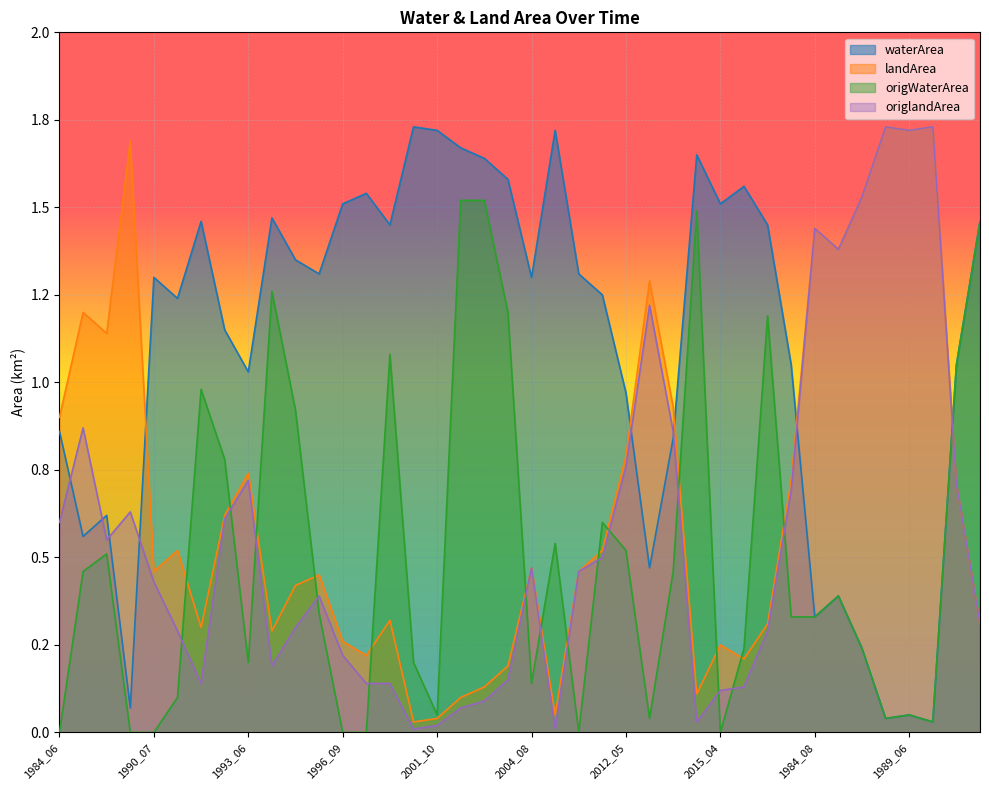

How many lines are shown in the chart?

4